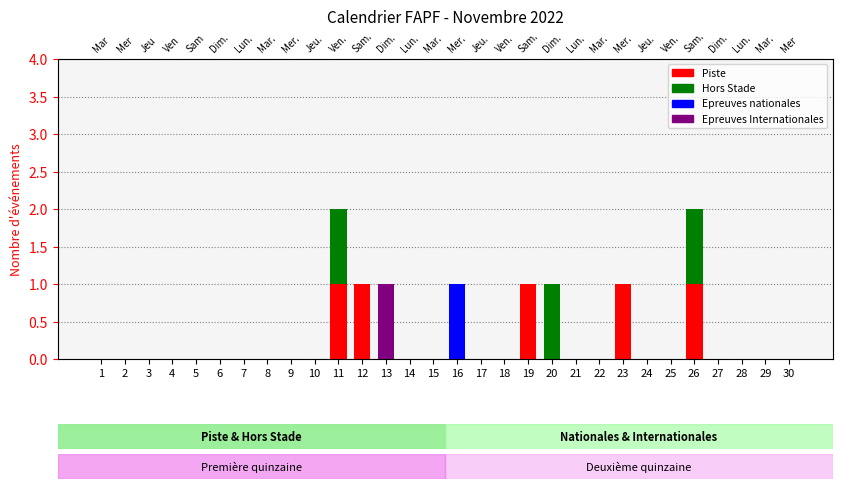

Reading left to right, list all the values displayed in this chart.

Piste: 1=0	2=0	3=0	4=0	5=0	6=0	7=0	8=0	9=0	10=0	11=1	12=1	13=0	14=0	15=0	16=0	17=0	18=0	19=1	20=0	21=0	22=0	23=1	24=0	25=0	26=1	27=0	28=0	29=0	30=0
Hors Stade: 1=0	2=0	3=0	4=0	5=0	6=0	7=0	8=0	9=0	10=0	11=1	12=0	13=0	14=0	15=0	16=0	17=0	18=0	19=0	20=1	21=0	22=0	23=0	24=0	25=0	26=1	27=0	28=0	29=0	30=0
Epreuves nationales: 1=0	2=0	3=0	4=0	5=0	6=0	7=0	8=0	9=0	10=0	11=0	12=0	13=0	14=0	15=0	16=1	17=0	18=0	19=0	20=0	21=0	22=0	23=0	24=0	25=0	26=0	27=0	28=0	29=0	30=0
Epreuves Internationales: 1=0	2=0	3=0	4=0	5=0	6=0	7=0	8=0	9=0	10=0	11=0	12=0	13=1	14=0	15=0	16=0	17=0	18=0	19=0	20=0	21=0	22=0	23=0	24=0	25=0	26=0	27=0	28=0	29=0	30=0